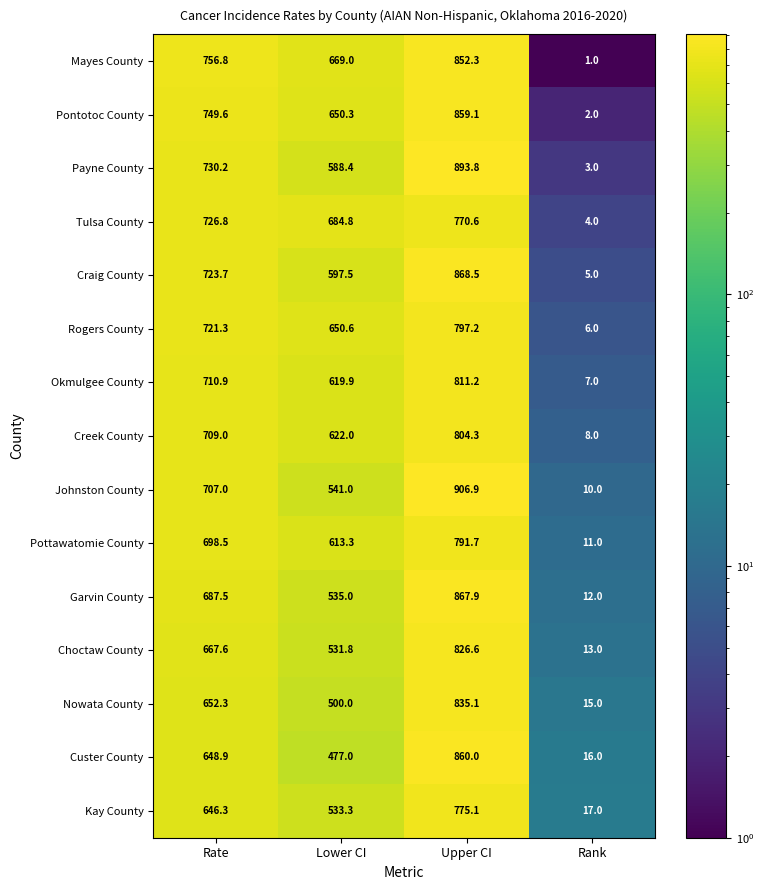

What is the sum of all Craig County values?

2194.7